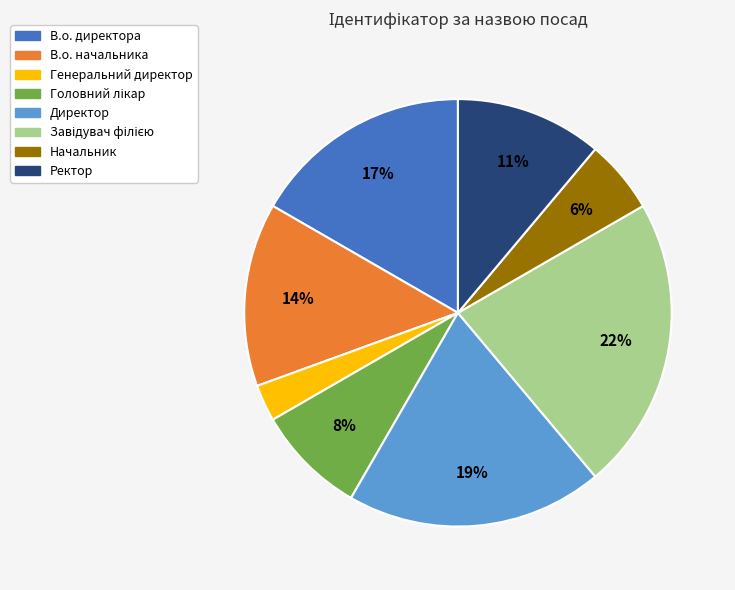

To the nearest percent, what percentage of the pie is Директор?

19%